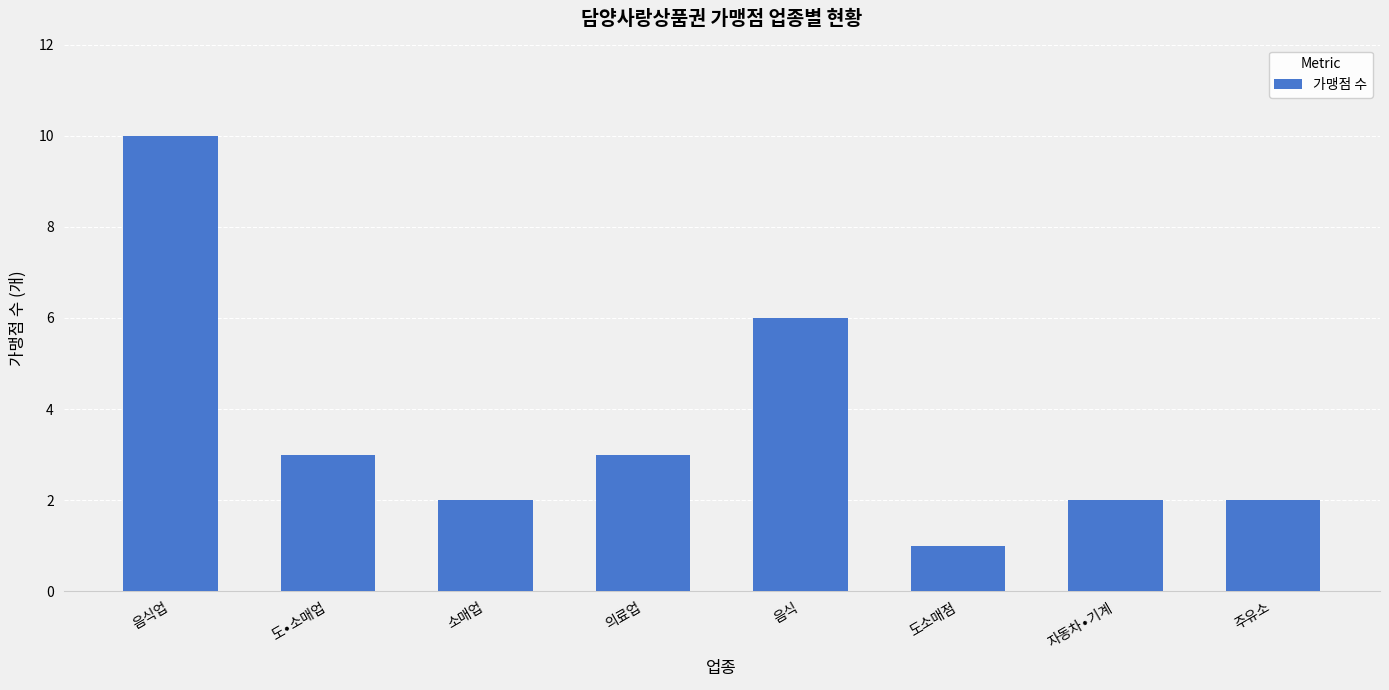

What is the difference between the maximum and minimum values?

9